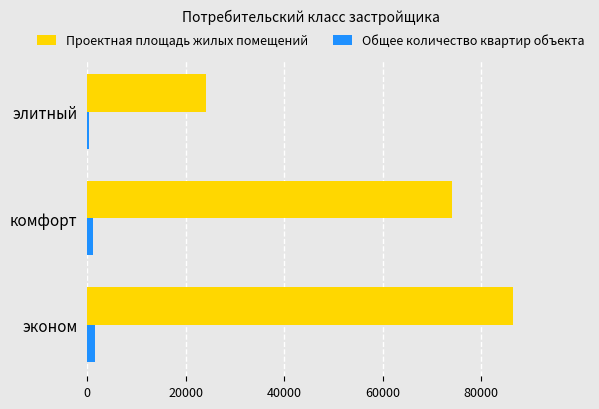

The value of Проектная площадь жилых помещений at комфорт is 74159. True or false?

True